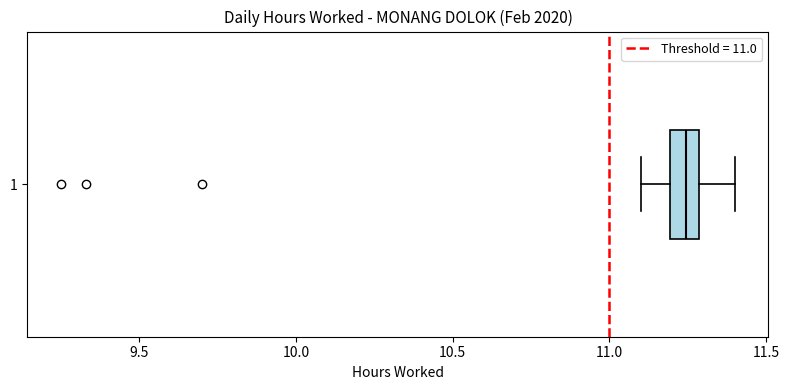

Where does the right whisker of the box at y = 1 end on the x-axis? The values are not printed on the chart, so give them approximately, as read against the axis.

11.40